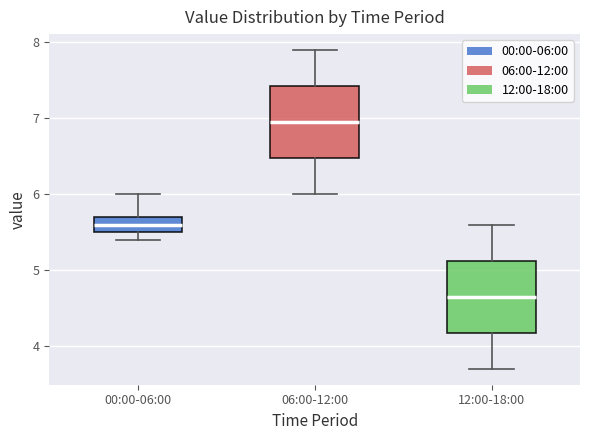

Where does the median line of the box for 00:00-06:00 sit on the y-axis? The values are not printed on the chart, so give them approximately, as read against the axis.

5.6